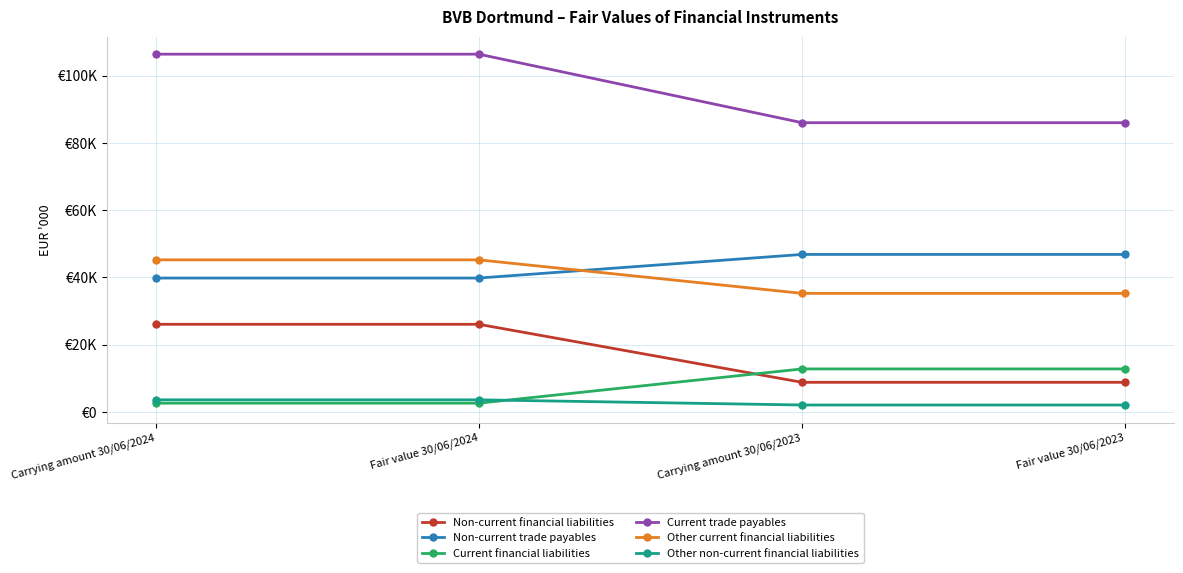

What is the maximum value shown in the chart?

106390